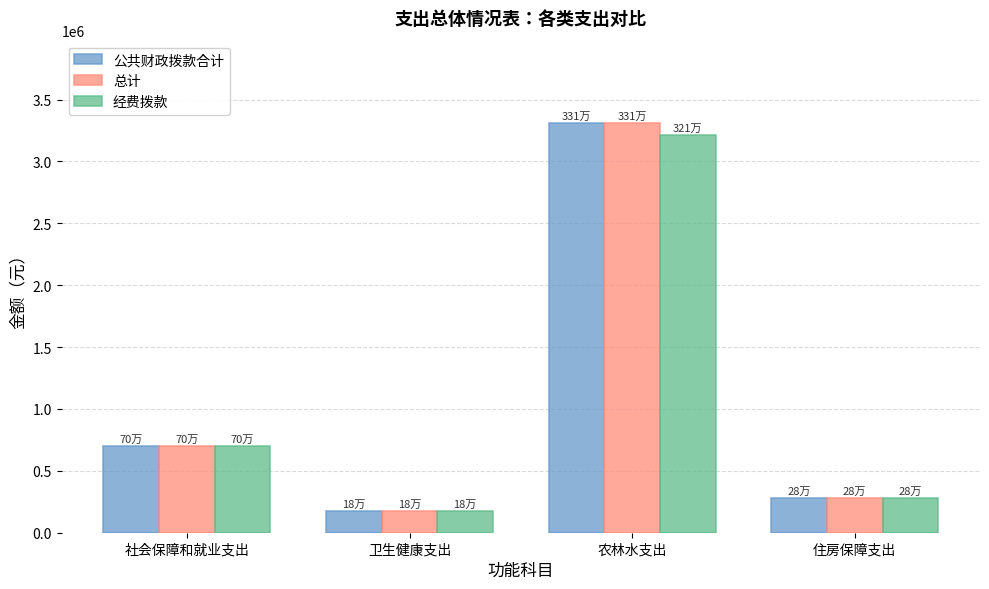

Reading left to right, list all the values displayed in this chart.

公共财政拨款合计: 702930	177837	3313028	284540
总计: 702930	177837	3313028	284540
经费拨款: 702930	177837	3213028	284540